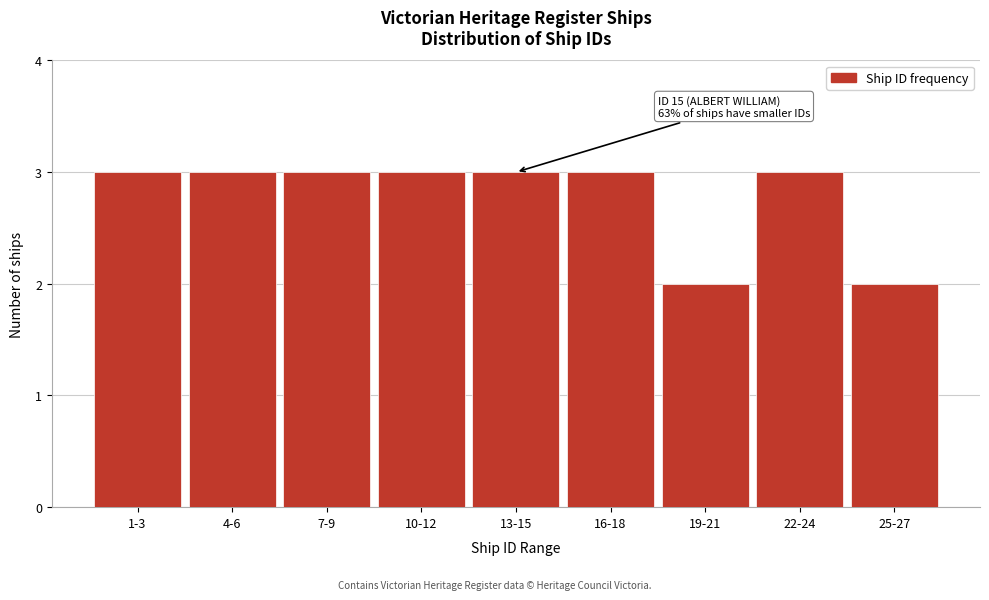

Reading right to left, what are all the values shown in this chart?

25-27=2	22-24=3	19-21=2	16-18=3	13-15=3	10-12=3	7-9=3	4-6=3	1-3=3